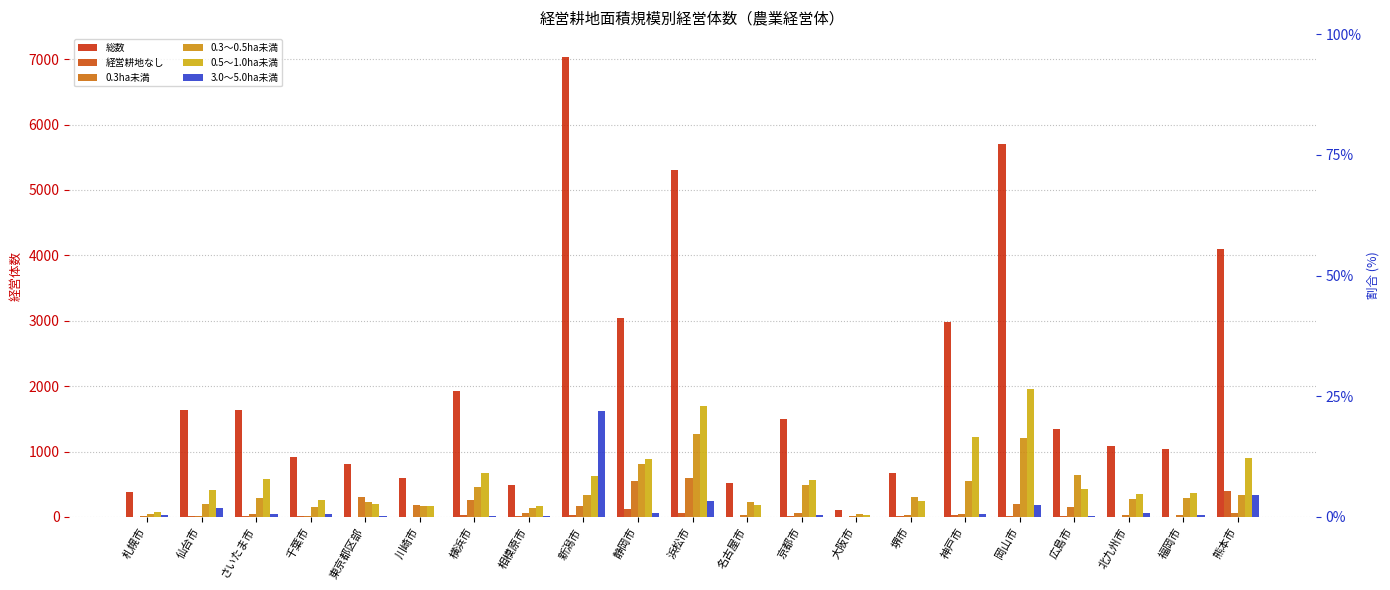

Is it true that 0.5～1.0ha未満 equals 546 at 熊本市?

False